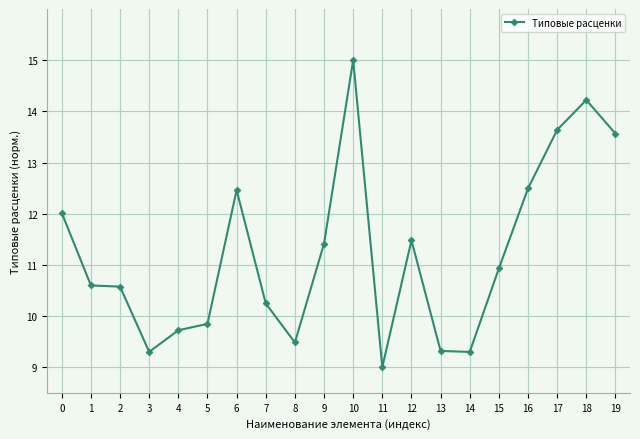

Reading right to left, what are all the values shown in this chart?

19=13.6	18=14.2	17=13.6	16=12.5	15=10.9	14=9.3	13=9.3	12=11.5	11=9.0	10=15.0	9=11.4	8=9.5	7=10.2	6=12.5	5=9.8	4=9.7	3=9.3	2=10.6	1=10.6	0=12.0